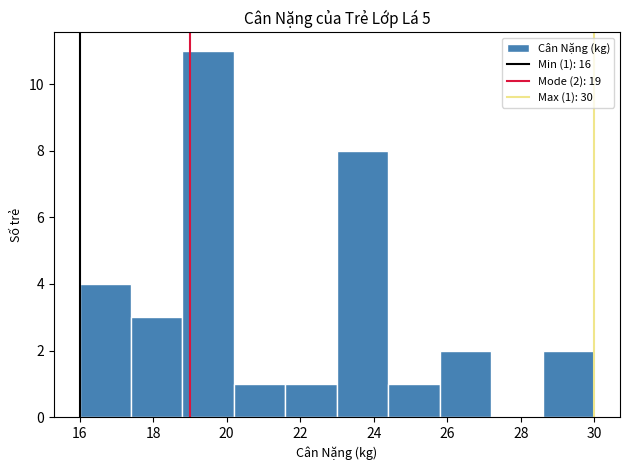

Over which range of the x-axis is the bar tallest?

18.8 to 20.2